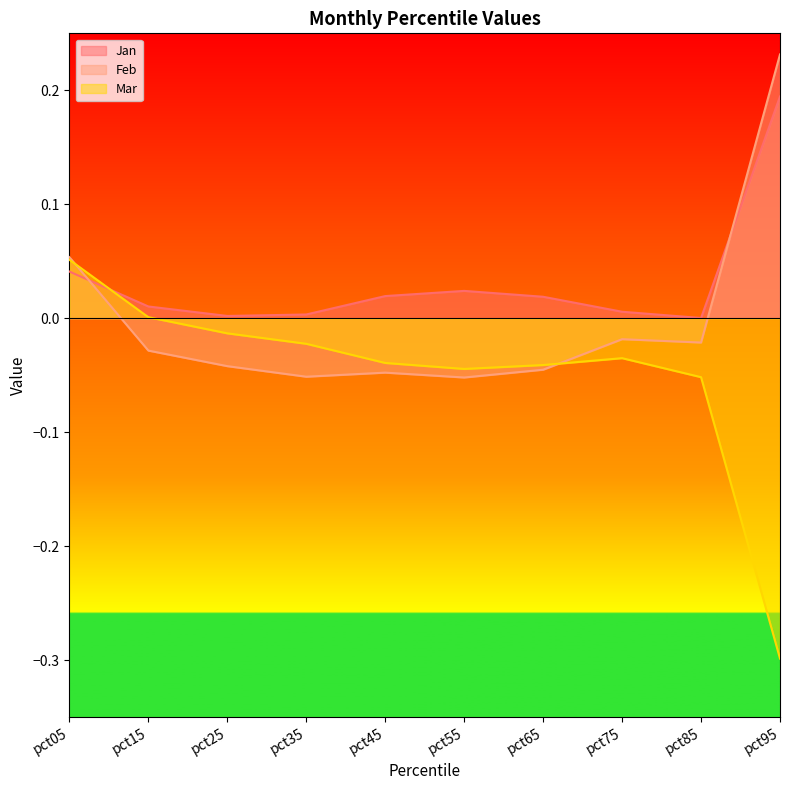

Does the chart display data point markers on the line(s)?

No